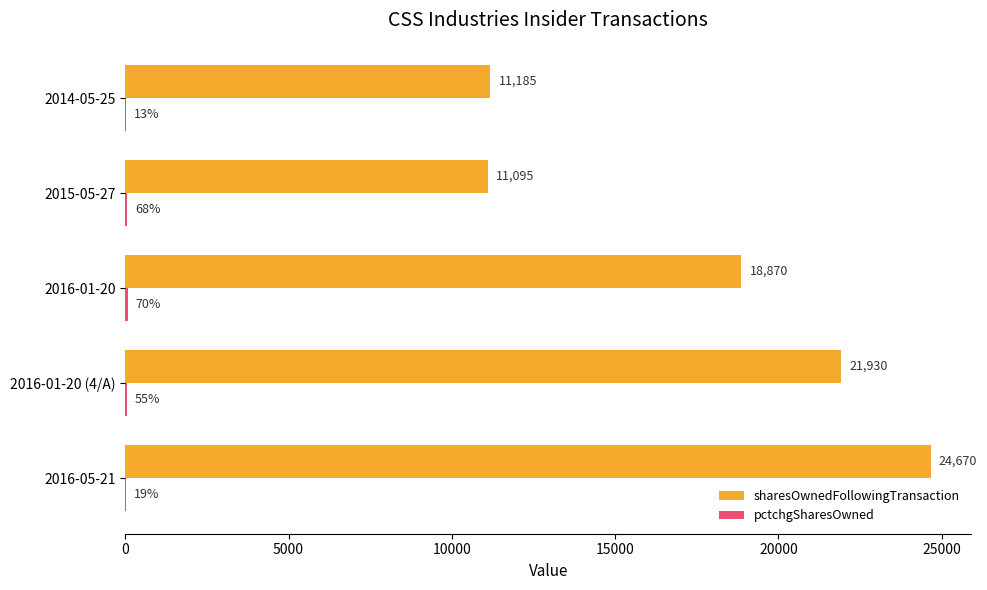

At which category is the sum across all series the highest?

2016-05-21